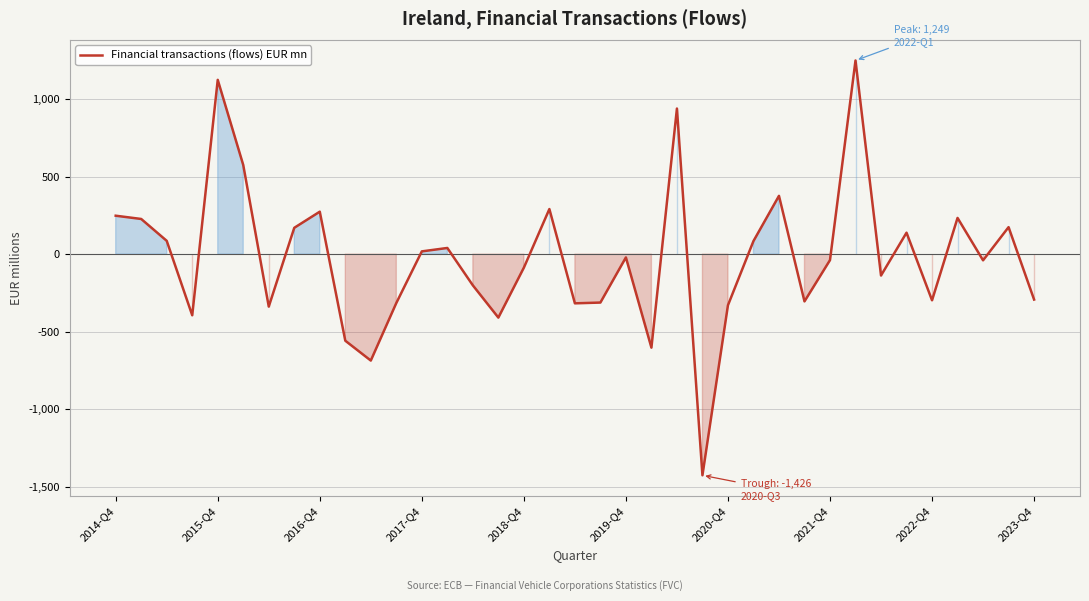

What is the greatest value displayed?

1249.0